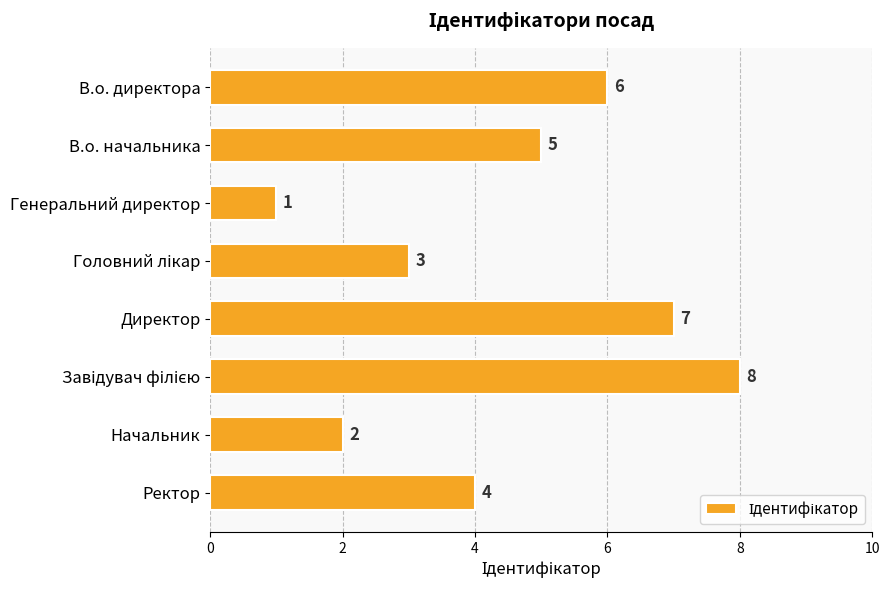

The chart shows a value of 1 at Ректор. True or false?

False